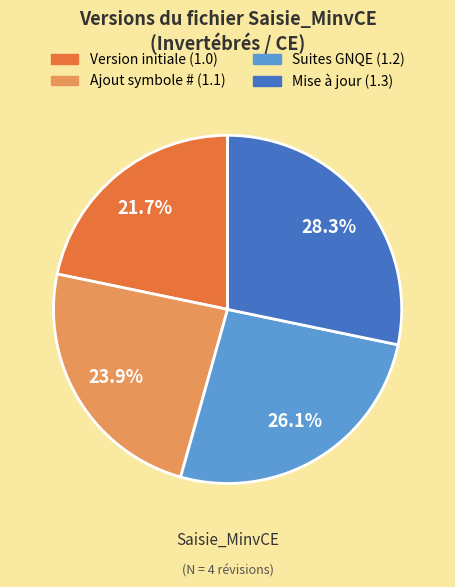

Count the number of slices in the pie.

4